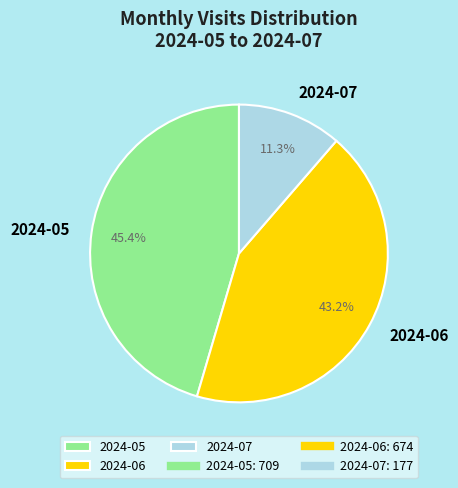

Approximately how many times larger is the value at 2024-07 compared to 2024-06?

0.3